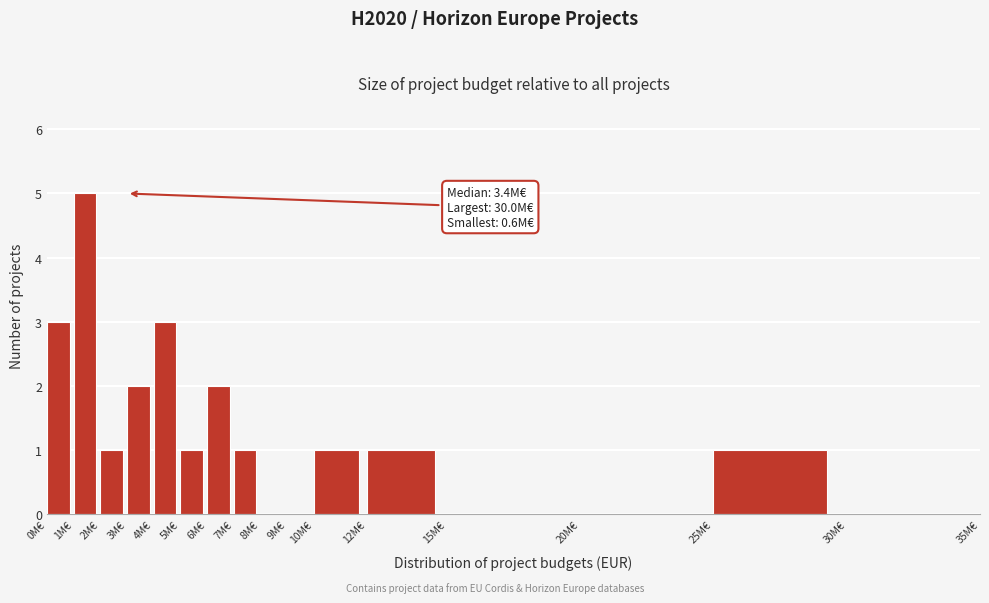

Which range on the x-axis has the tallest bar?

1 to 2